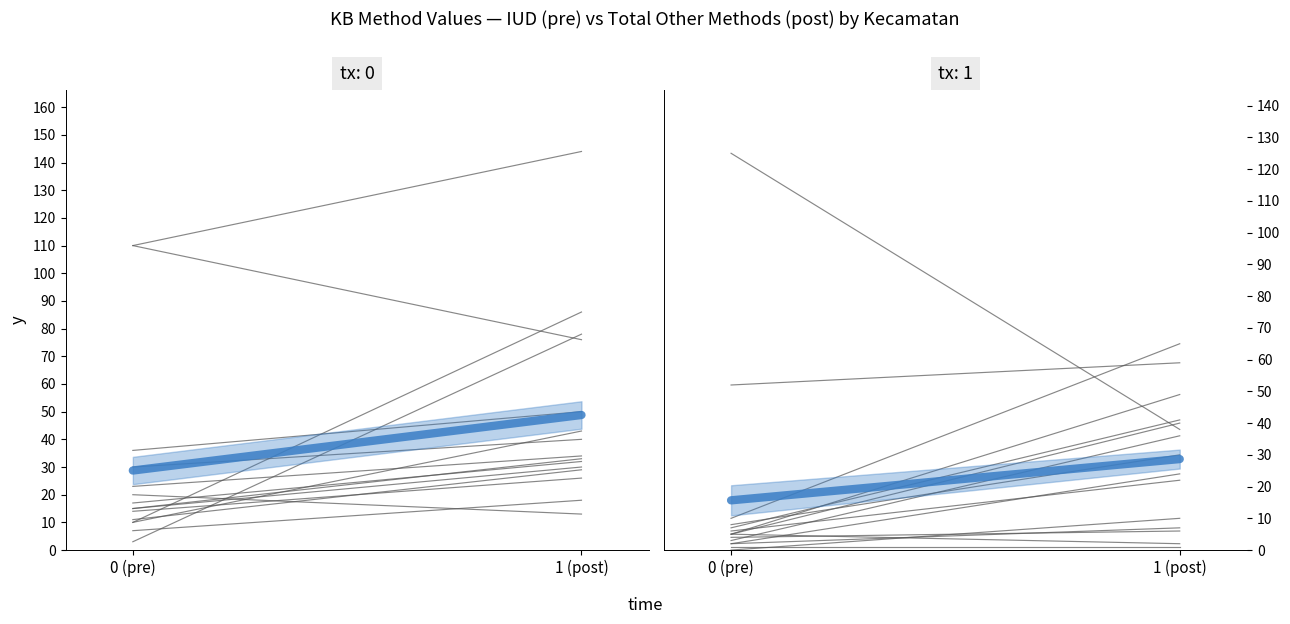

What is the change in value from 0 (pre) to 1 (post)?

+20.1